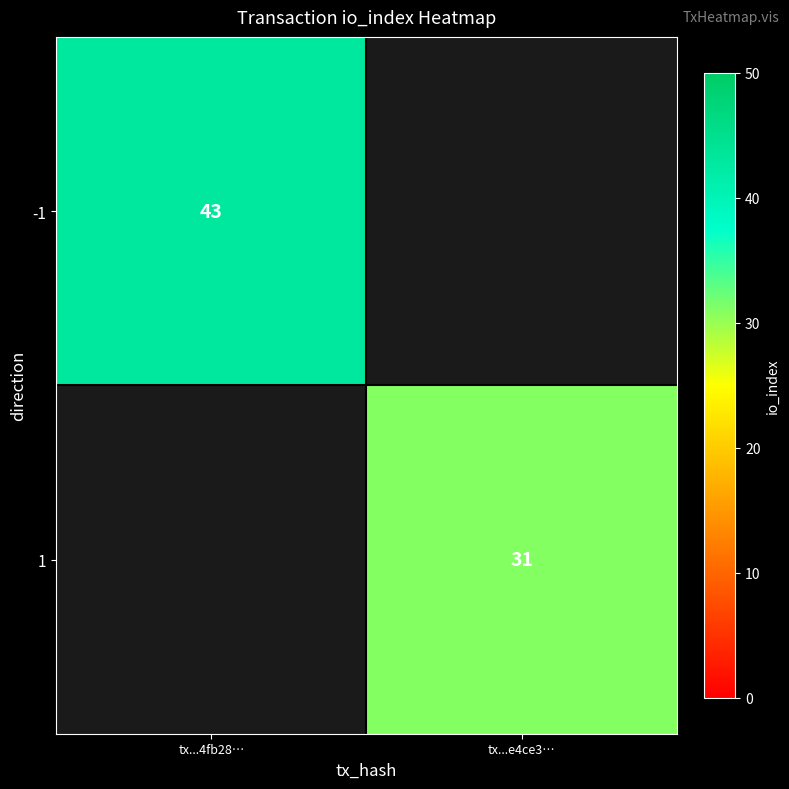

The -1 series shows 65 at tx...4fb28…. True or false?

False